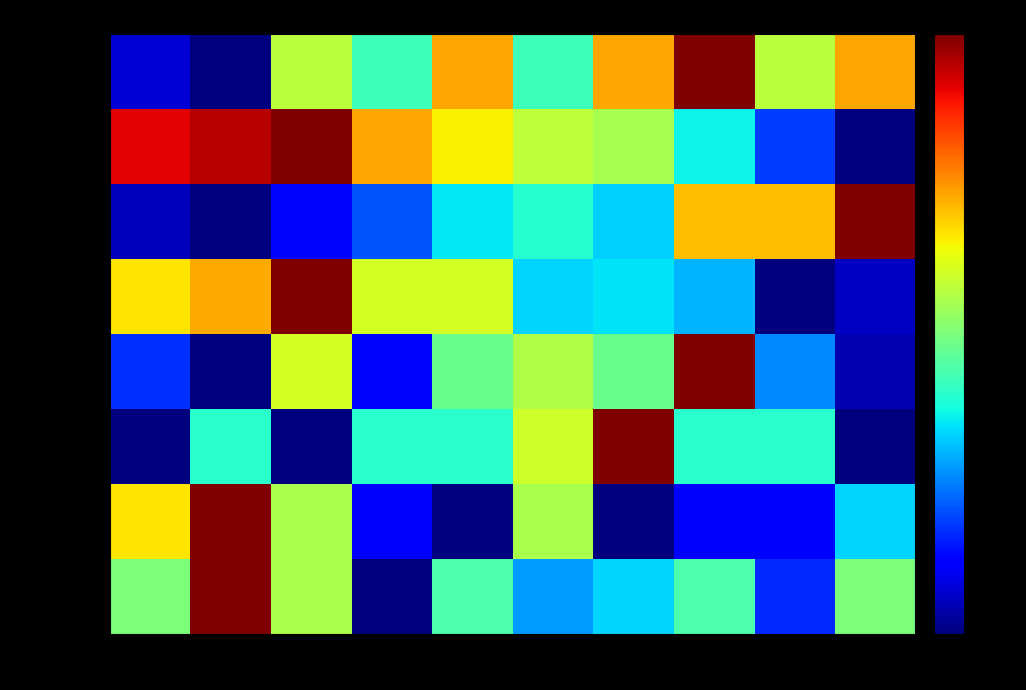

Reading left to right, transcribe all the data shown in this chart.

0-14: 2008=0.1	2009=0.0	2010=0.6	2011=0.4	2012=0.7	2013=0.4	2014=0.7	2015=1.0	2016=0.6	2017=0.7
15-64: 2008=0.9	2009=1.0	2010=1.0	2011=0.7	2012=0.7	2013=0.6	2014=0.6	2015=0.4	2016=0.2	2017=0.0
65+: 2008=0.1	2009=0.0	2010=0.1	2011=0.2	2012=0.4	2013=0.4	2014=0.3	2015=0.7	2016=0.7	2017=1.0
Males: 2008=0.7	2009=0.7	2010=1.0	2011=0.6	2012=0.6	2013=0.3	2014=0.3	2015=0.3	2016=0.0	2017=0.1
Females: 2008=0.2	2009=0.0	2010=0.6	2011=0.1	2012=0.5	2013=0.6	2014=0.5	2015=1.0	2016=0.3	2017=0.0
Marriages: 2008=0.0	2009=0.4	2010=0.0	2011=0.4	2012=0.4	2013=0.6	2014=1.0	2015=0.4	2016=0.4	2017=0.0
Divorces: 2008=0.7	2009=1.0	2010=0.6	2011=0.1	2012=0.0	2013=0.6	2014=0.0	2015=0.1	2016=0.1	2017=0.3
Live births: 2008=0.5	2009=1.0	2010=0.6	2011=0.0	2012=0.4	2013=0.3	2014=0.3	2015=0.4	2016=0.2	2017=0.5